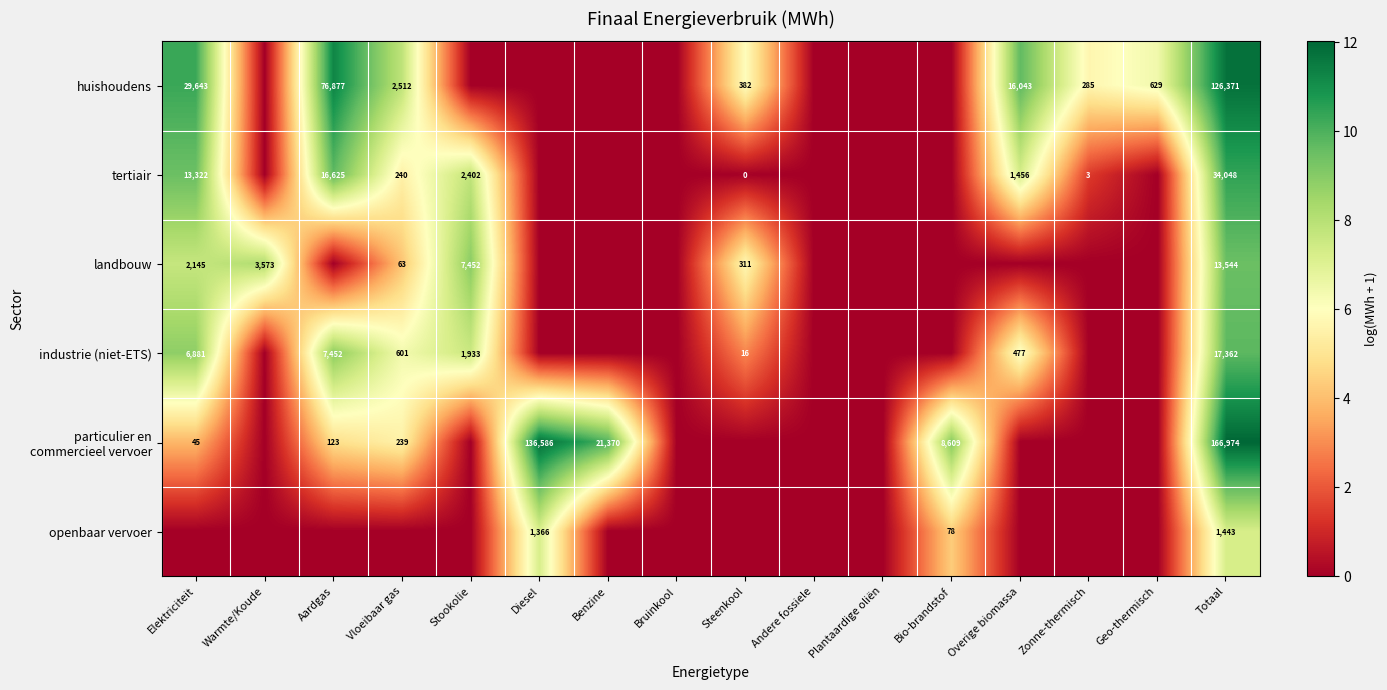

The value of tertiair at Overige biomassa is 2510. True or false?

False